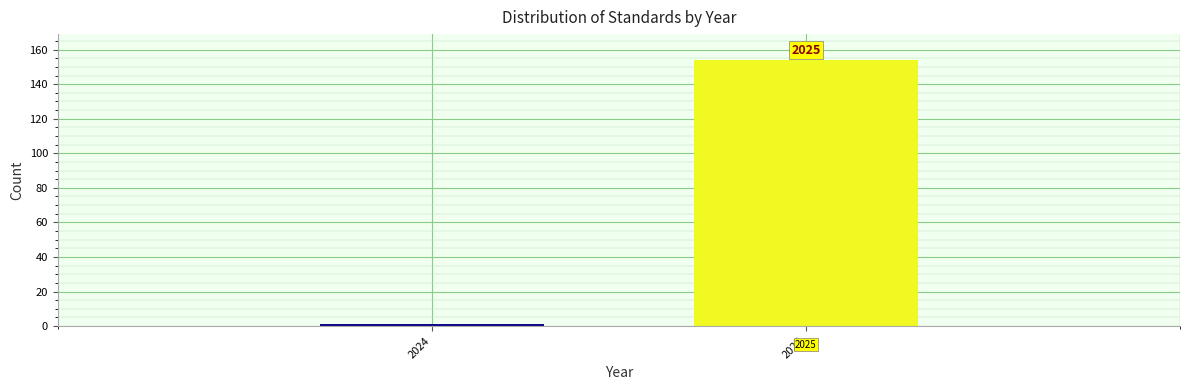

Does the chart contain any negative values?

No